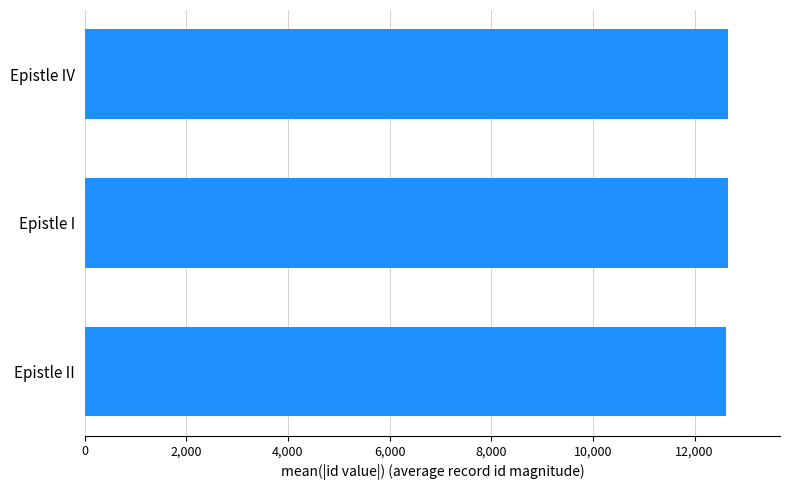

What is the label of the 2nd bar from the bottom?

Epistle I